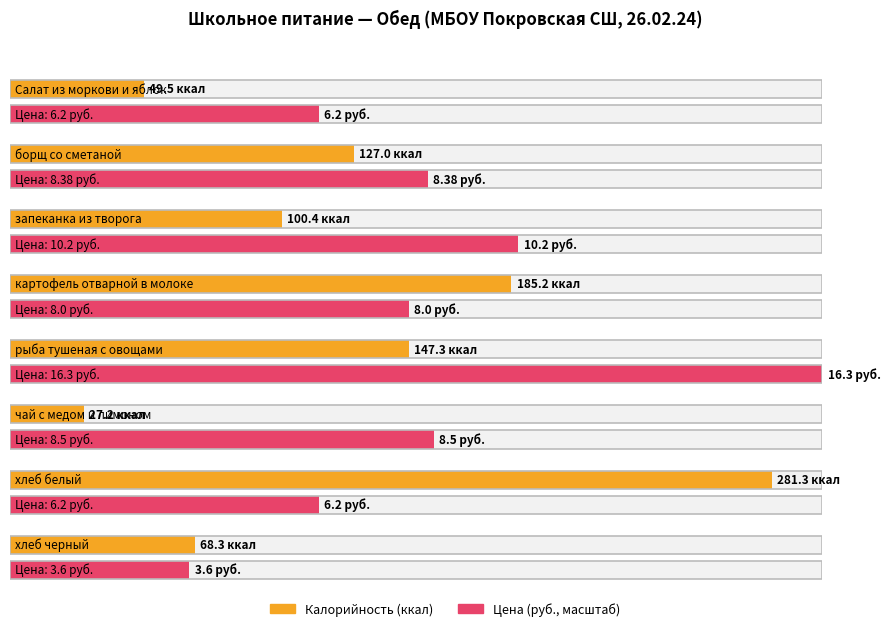

What position from the right is картофель отварной в молоке?

5